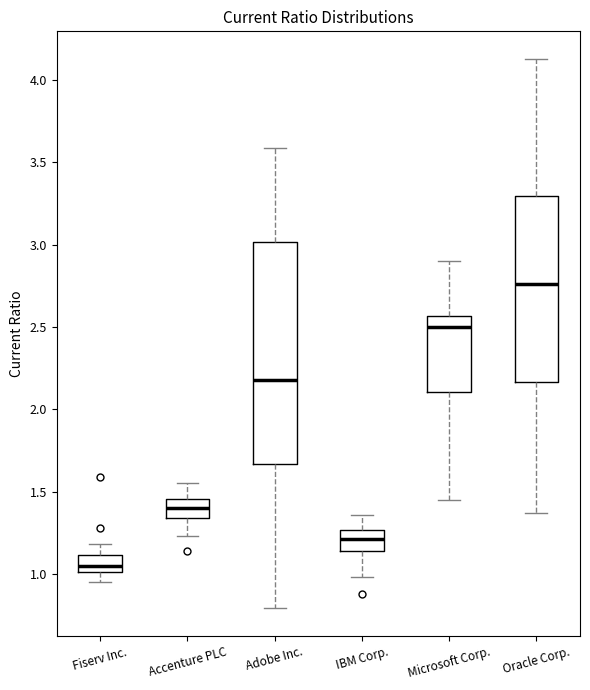

Where does the median line of the box for Oracle Corp. sit on the y-axis? The values are not printed on the chart, so give them approximately, as read against the axis.

2.75